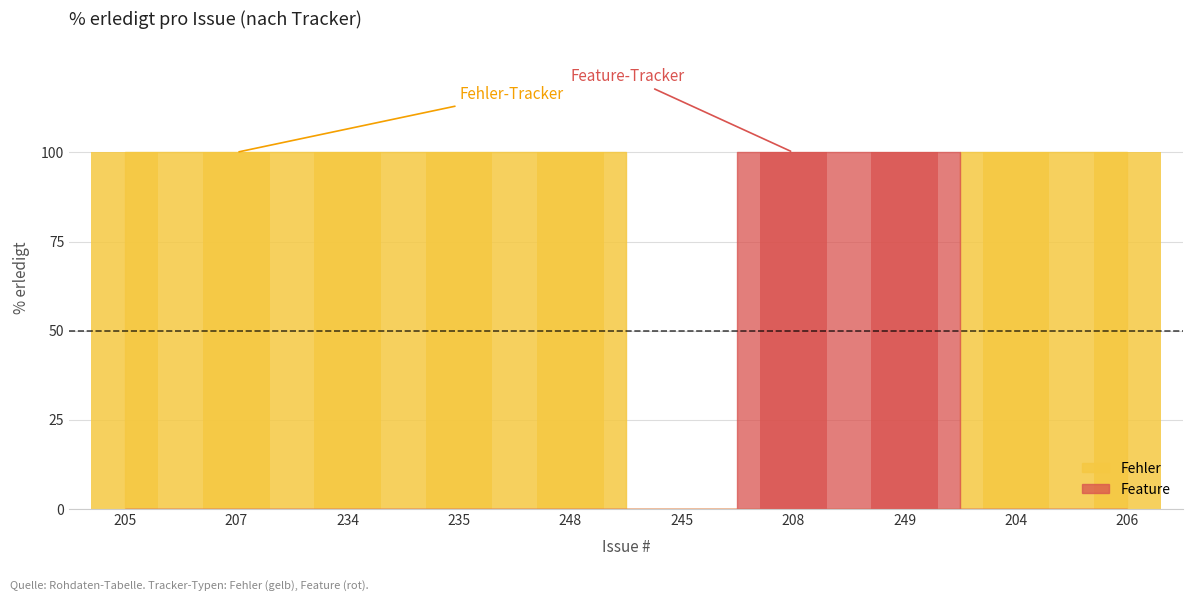

True or false: the data shows 34 at 248.

False